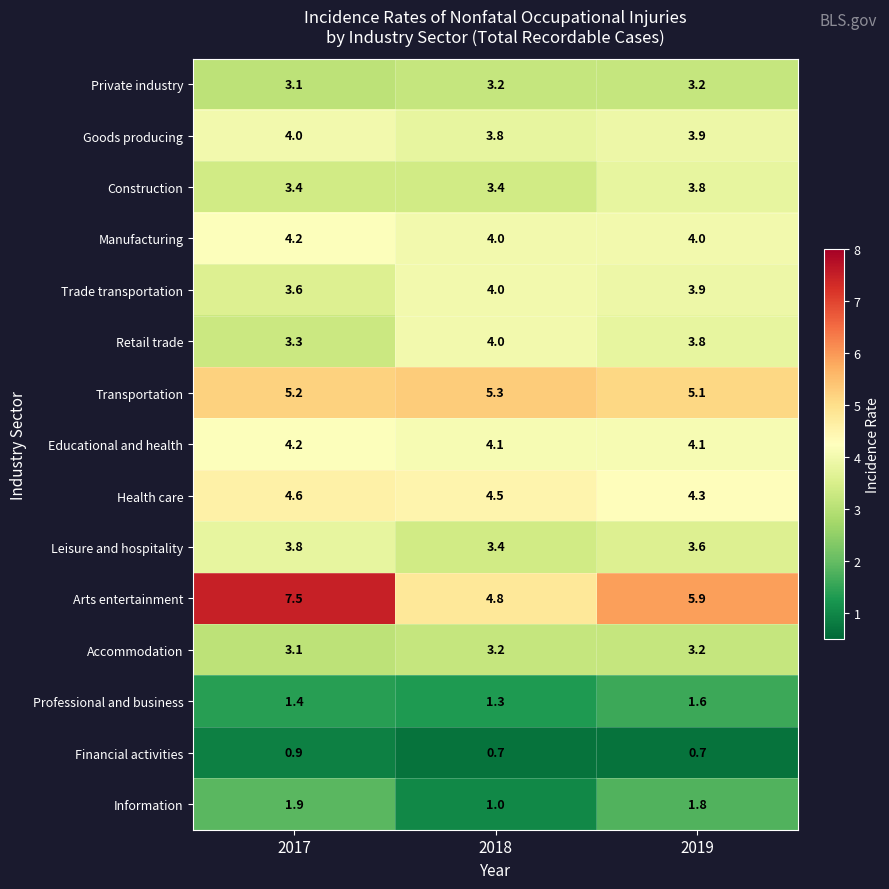

What is the difference between the highest and lowest values at 2017?

6.6